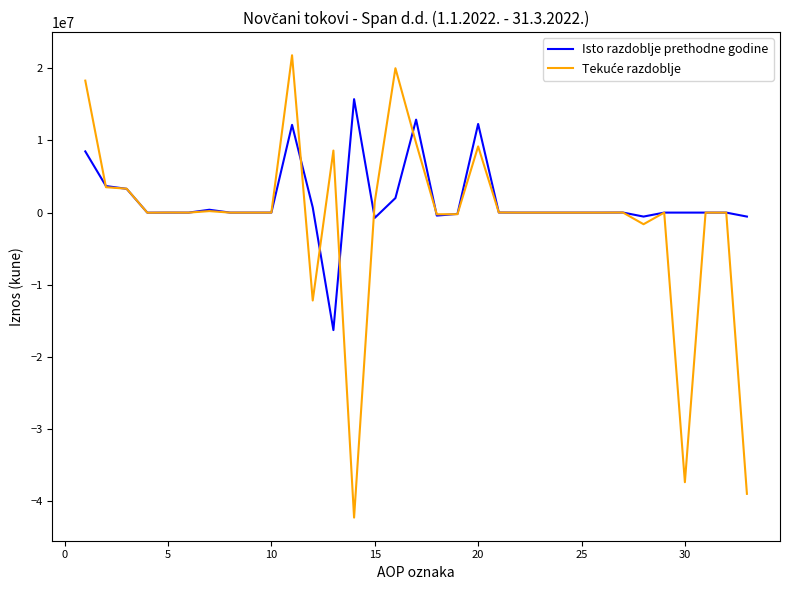

Does the chart have visible grid lines?

No